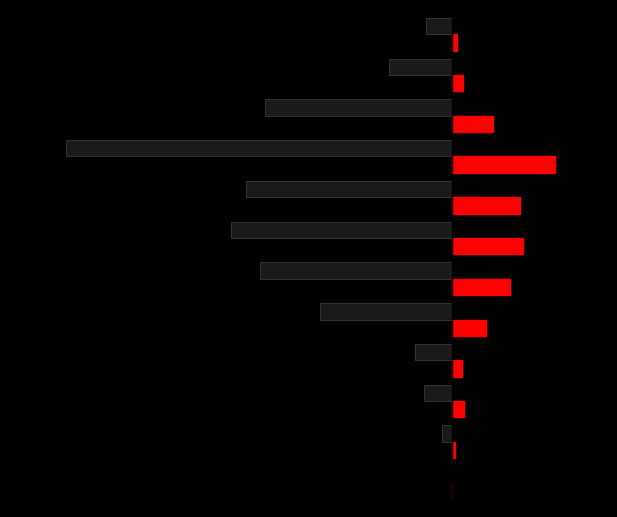

True or false: Male has a value of -128 at −1000.

True